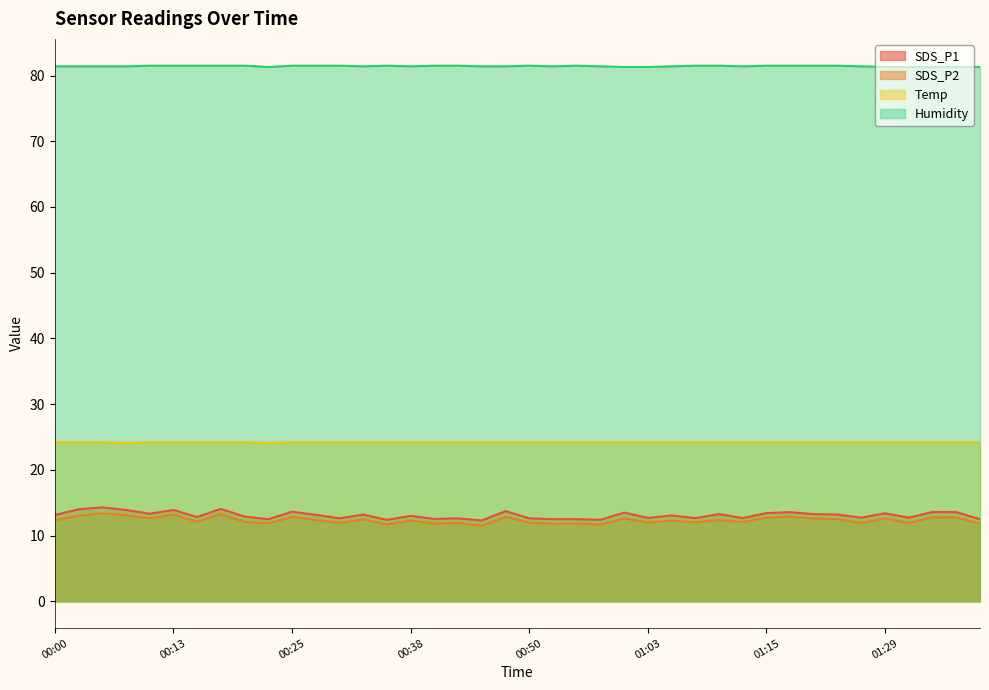

What is the total value across all series at 01:39?

129.8